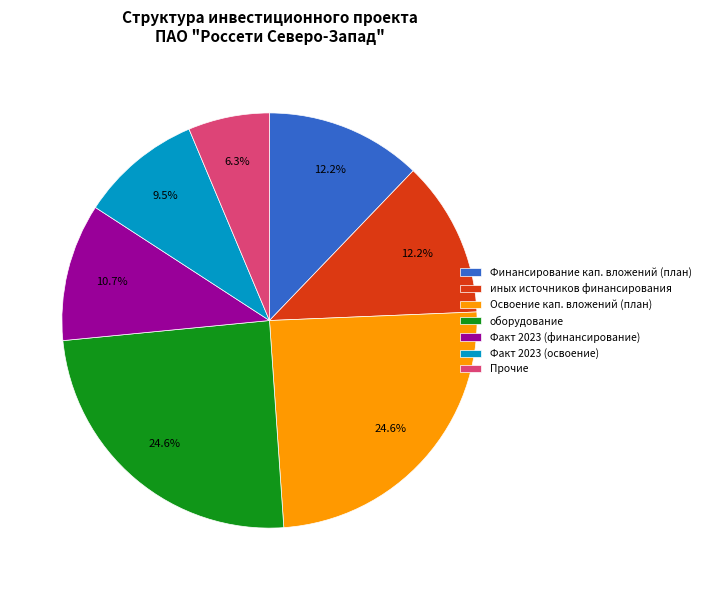

What is the smallest slice in the pie chart?

Прочие